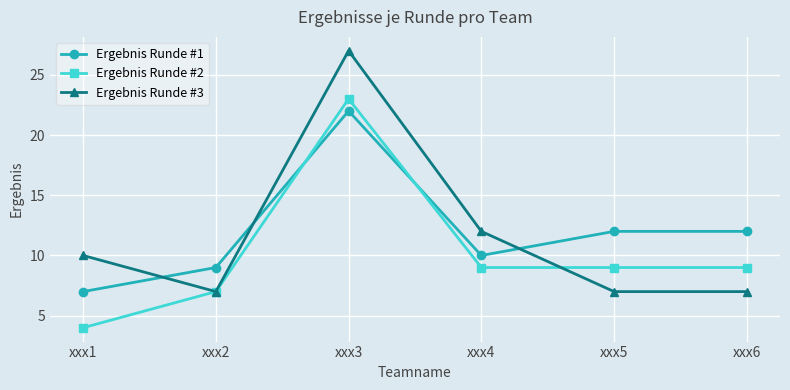

What is the value of the Ergebnis Runde #1 point at the 2nd from the left?

9